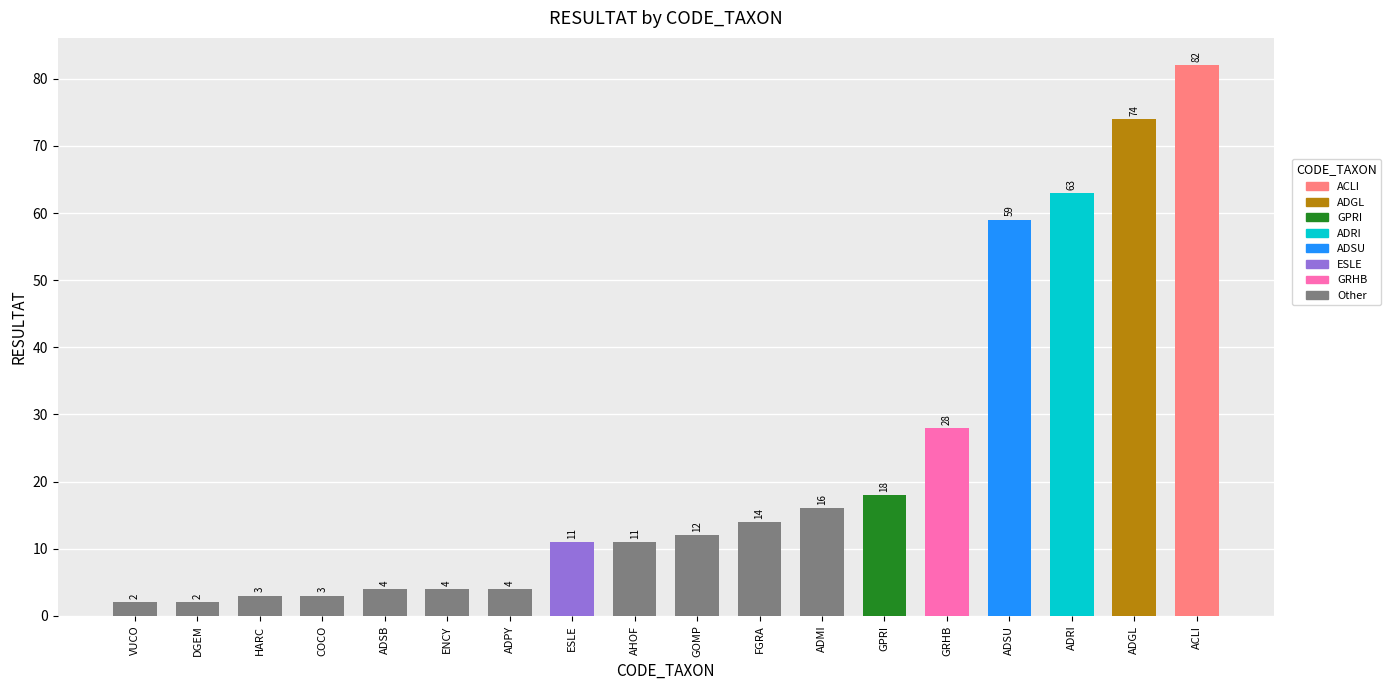

Count the number of categories in the chart.

18